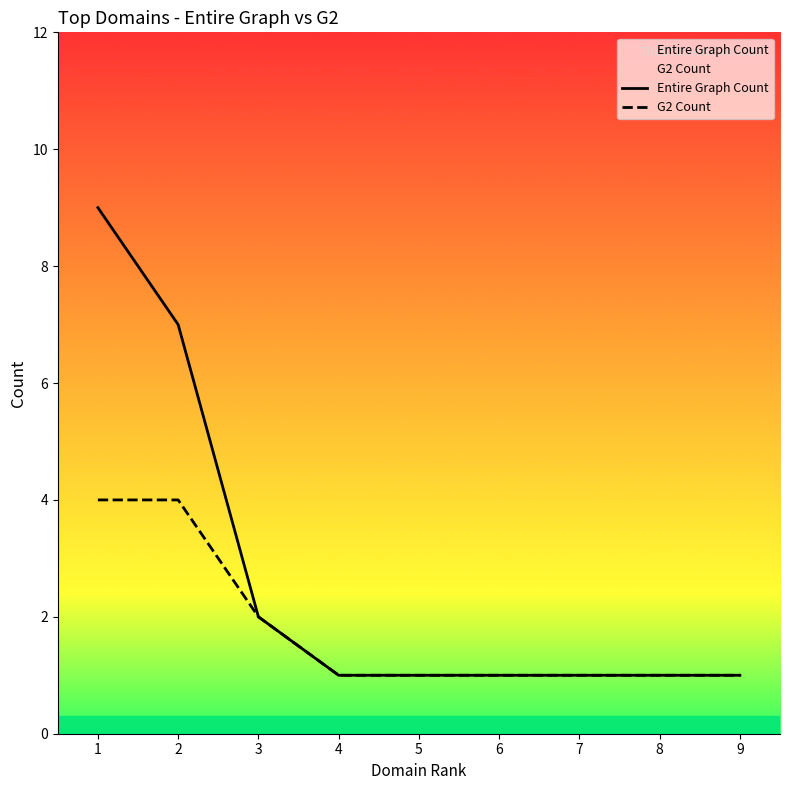

True or false: Entire Graph Count has more than 1 points higher than both neighbors.

False